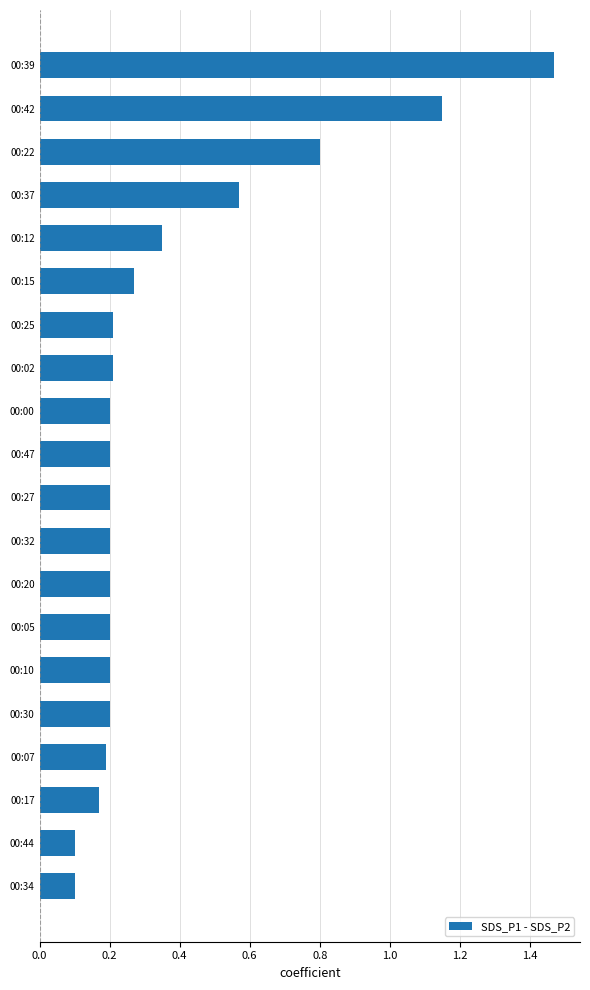

The chart shows a value of 1.0 at 00:37. True or false?

False